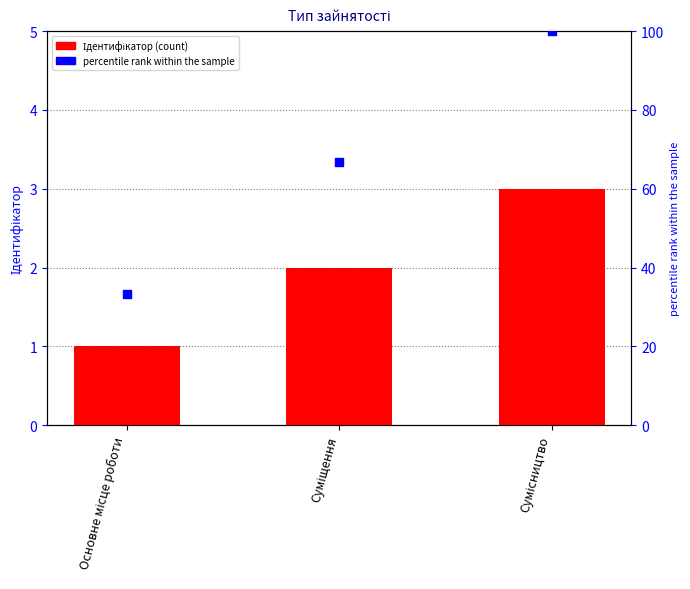

Which series has the widest spread of Y values?

percentile rank